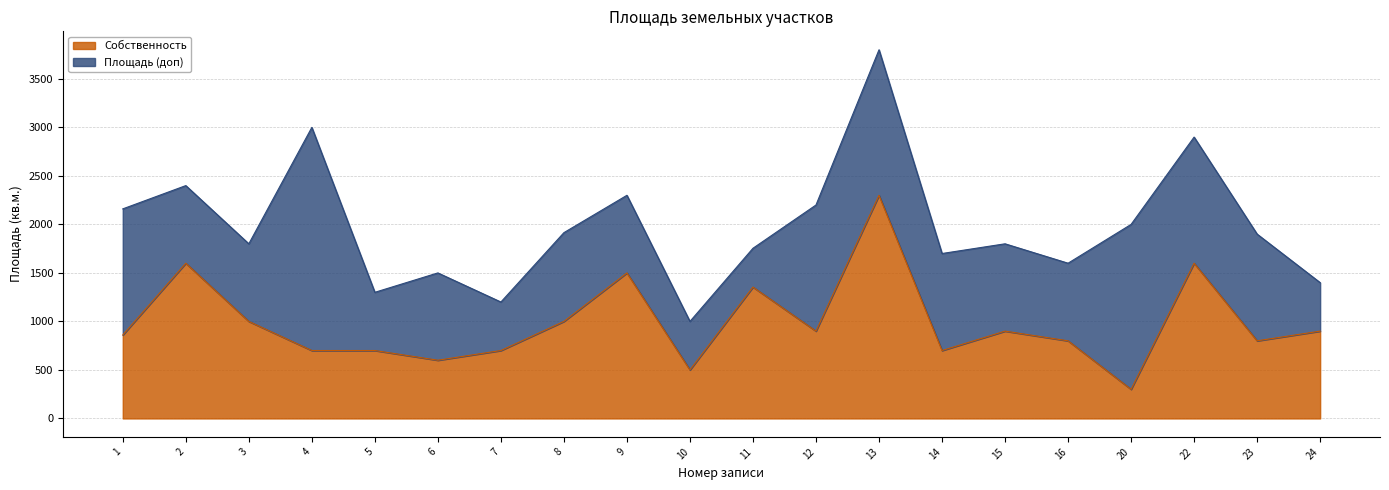

How many lines are shown in the chart?

2